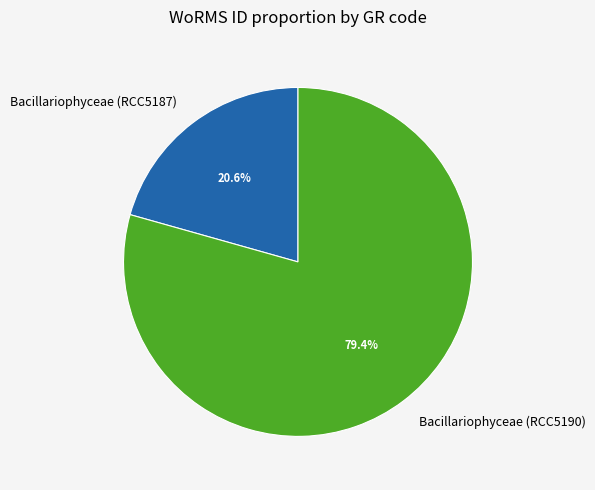

How many segments does this pie chart have?

2